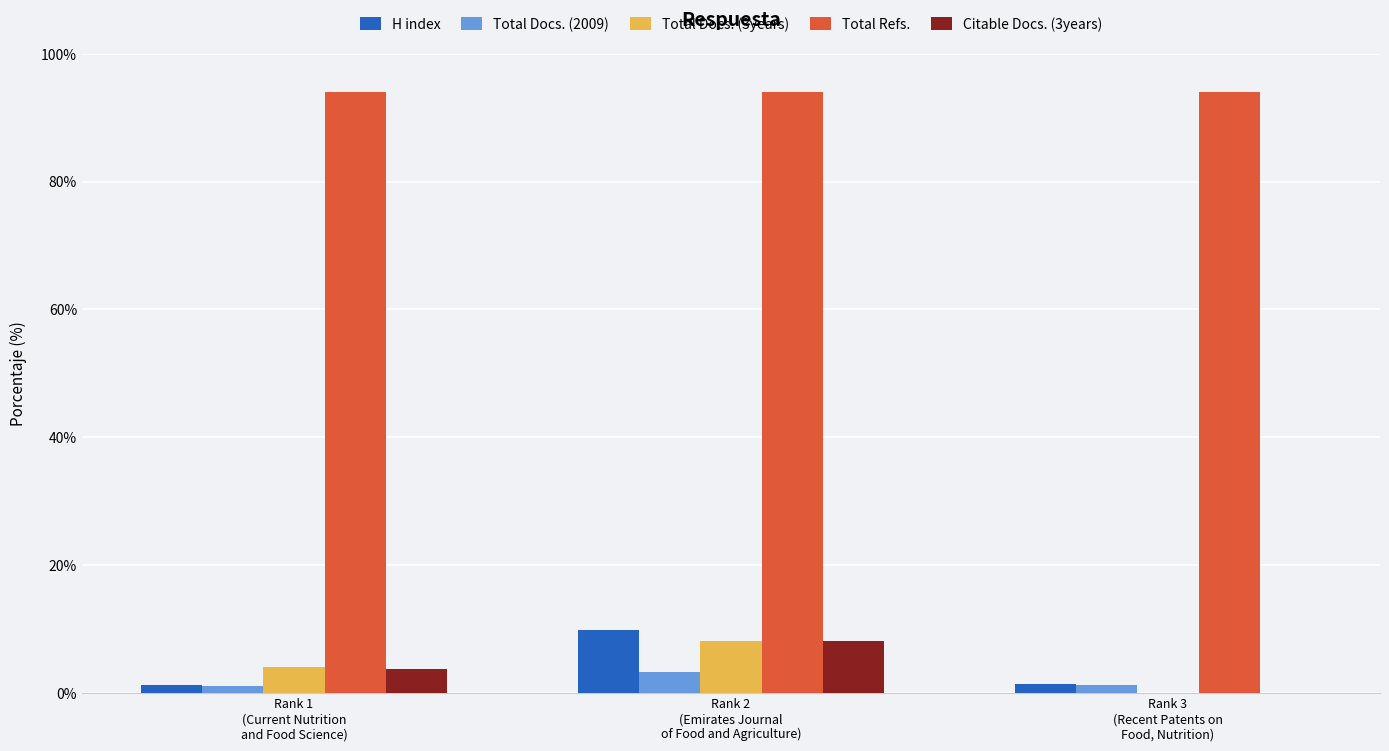

Which series has the widest spread of values?

H index